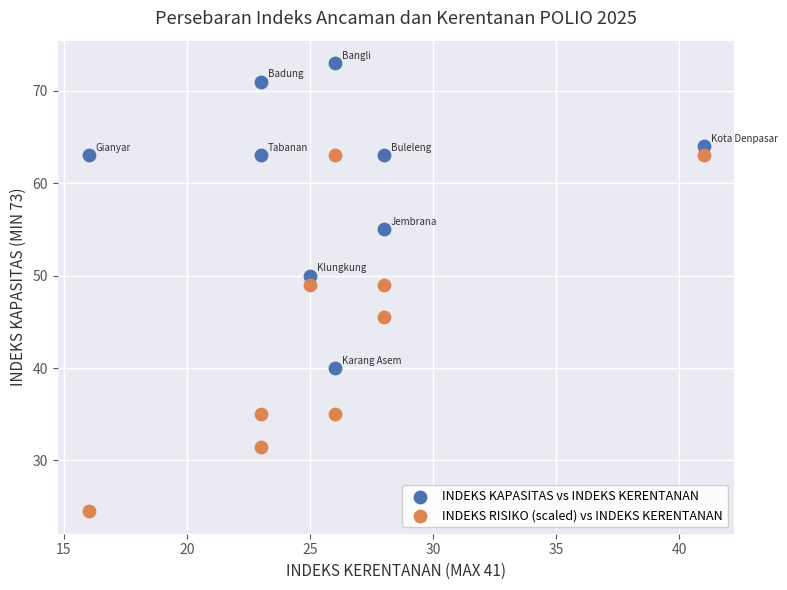

Which series reaches the maximum Y coordinate?

INDEKS KAPASITAS vs INDEKS KERENTANAN